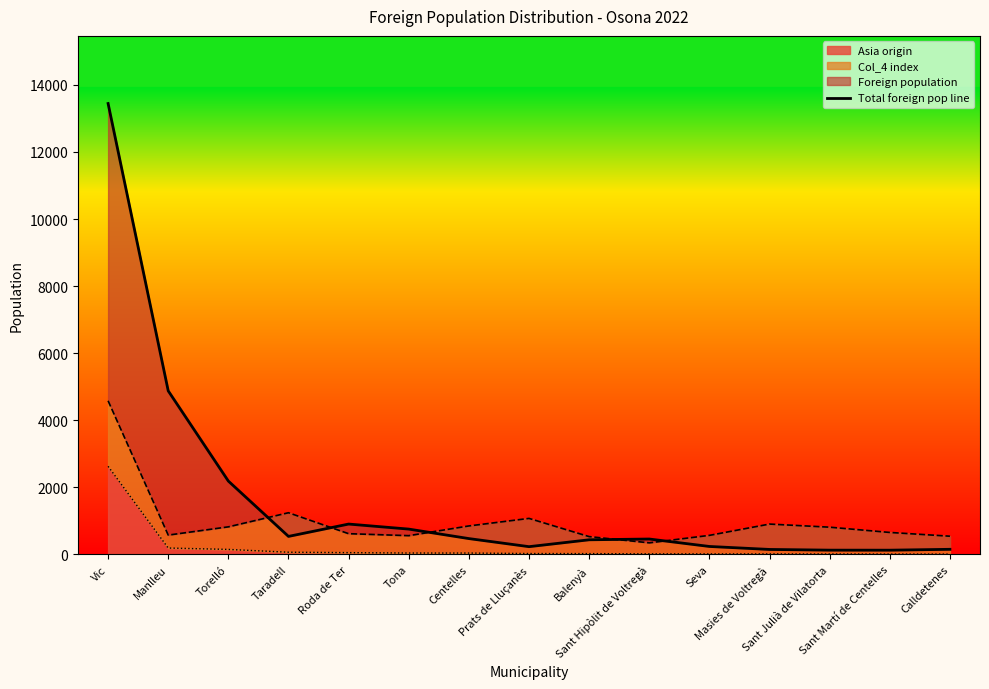

Reading left to right, transcribe all the data shown in this chart.

Vic=13446	Manlleu=4876	Torelló=2185	Taradell=535	Roda de Ter=903	Tona=753	Centelles=470	Prats de Lluçanès=229	Balenyà=434	Sant Hipòlit de Voltregà=457	Seva=235	Masies de Voltregà=146	Sant Julià de Vilatorta=125	Sant Martí de Centelles=124	Calldetenes=150